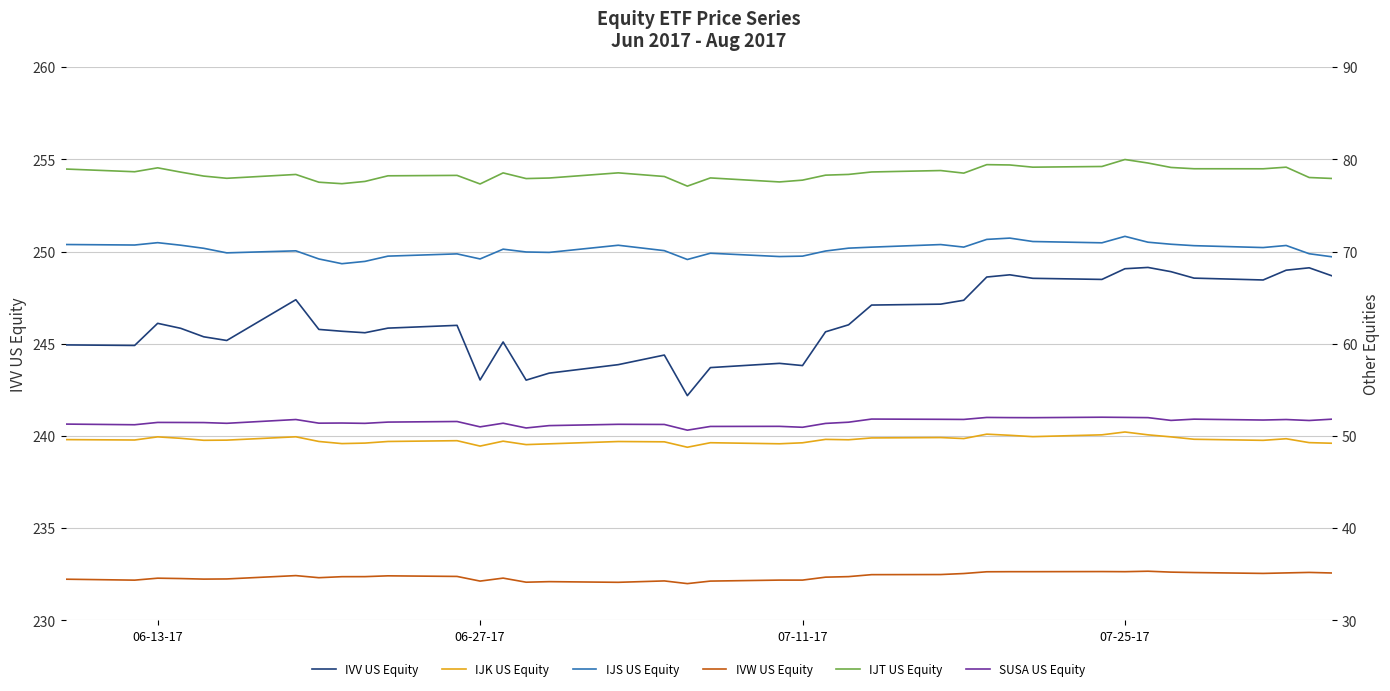

Which series has the largest total across all categories?

IVV US Equity